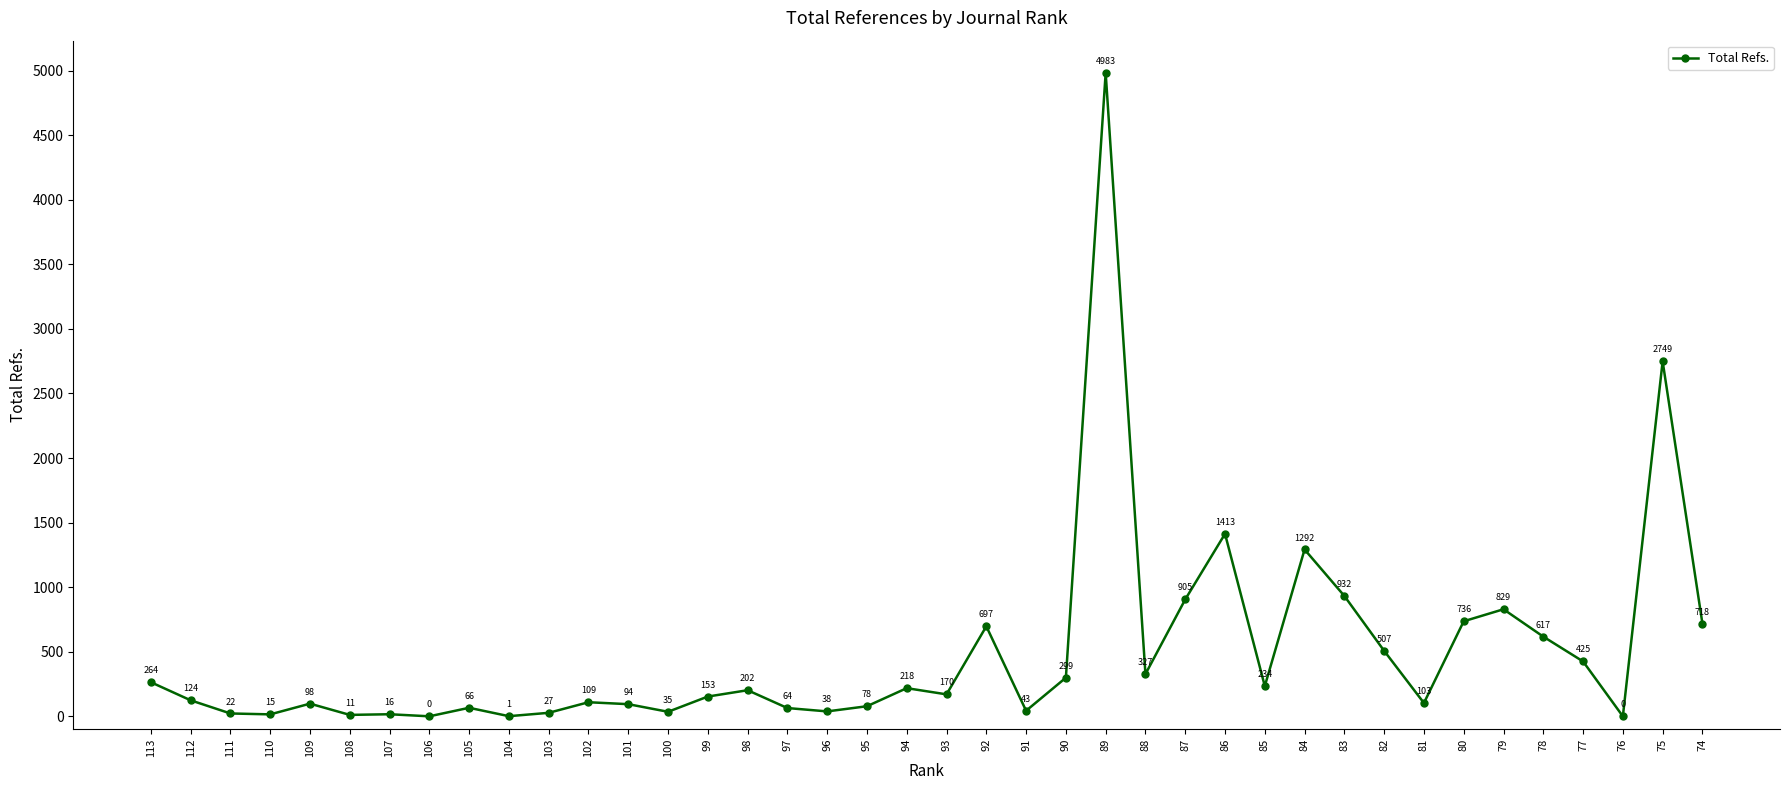

How many lines are shown in the chart?

1